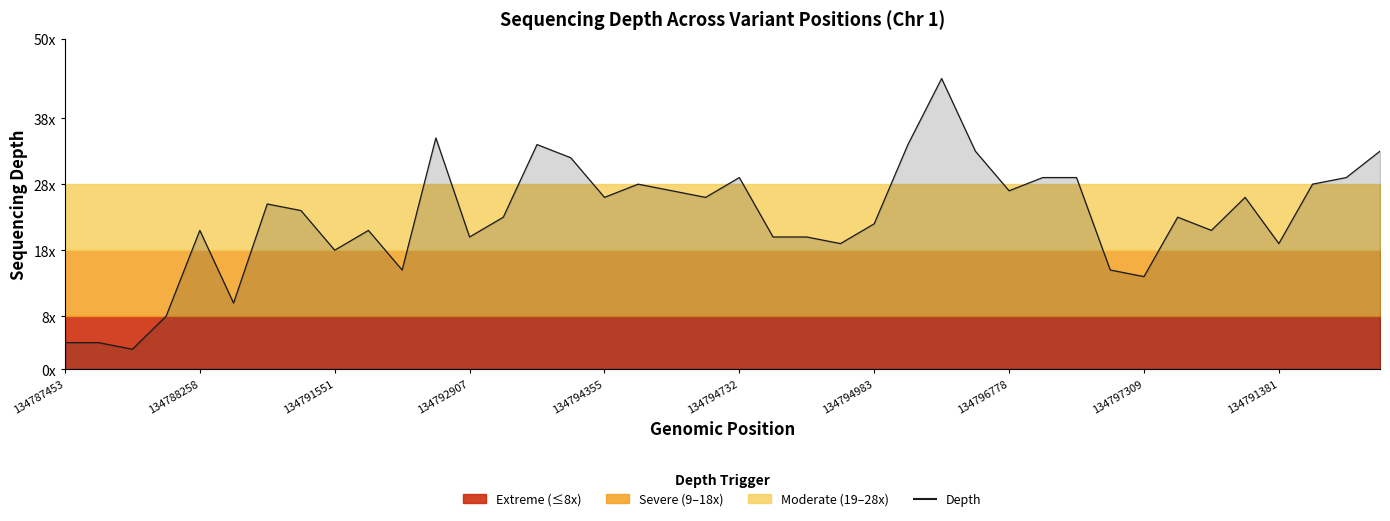

Reading left to right, what are all the values shown in this chart?

4	4	3	8	21	10	25	24	18	21	15	35	20	23	34	32	26	28	27	26	29	20	20	19	22	34	44	33	27	29	29	15	14	23	21	26	19	28	29	33